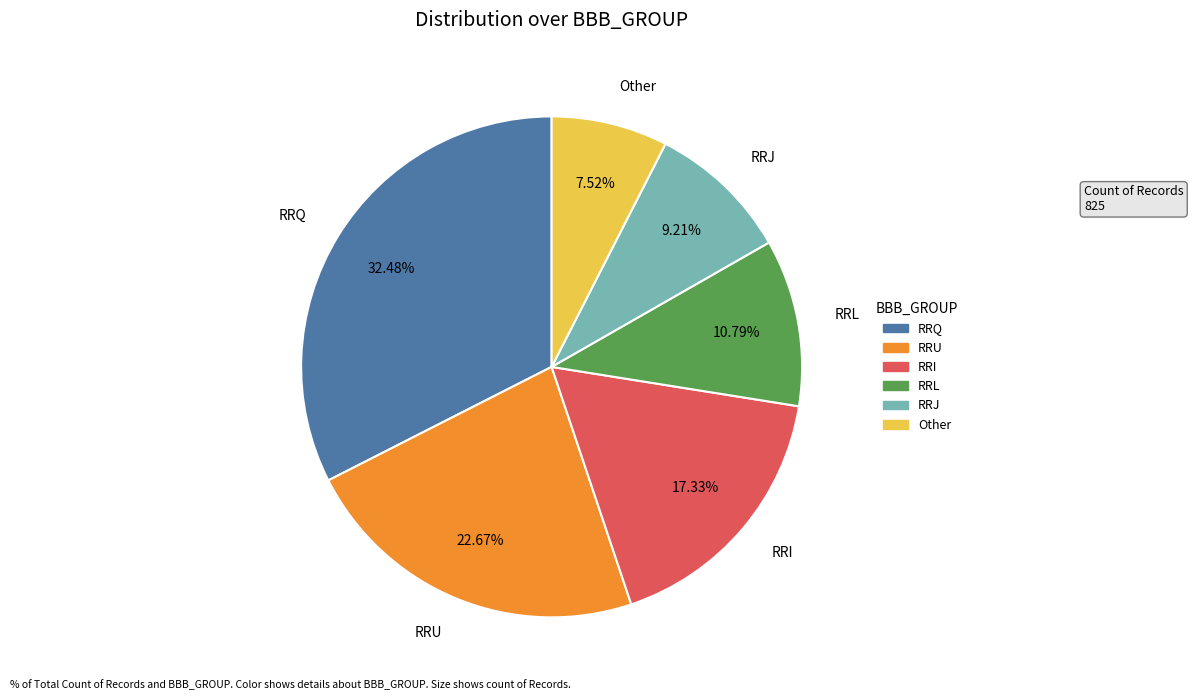

Does any single category account for the majority?

No